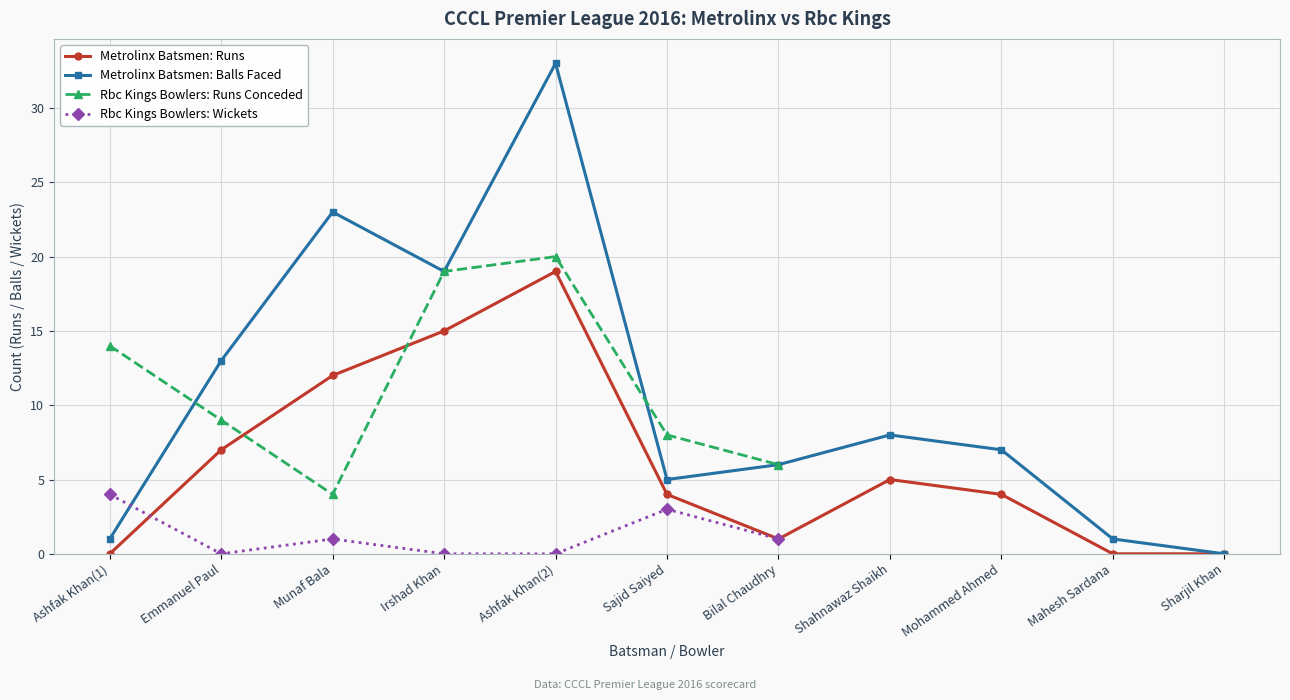

Which series has the largest total across all categories?

Metrolinx Batsmen Balls